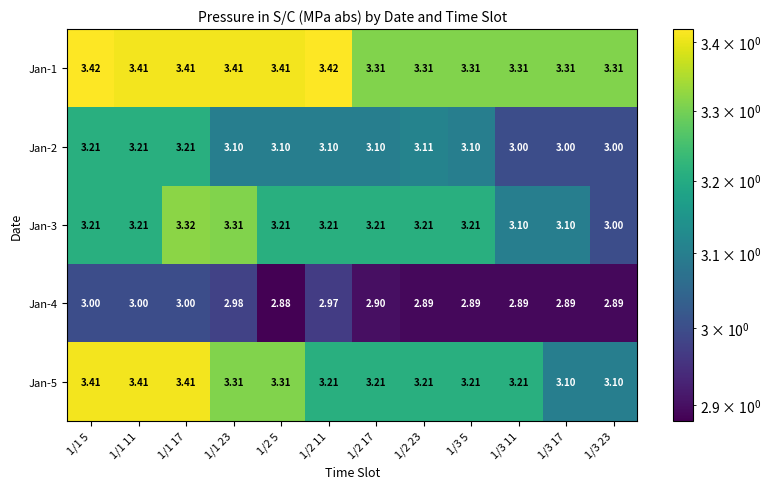

Is the value of Jan-4 at 1/3 5 greater than the value of Jan-3 at 1/3 5?

No